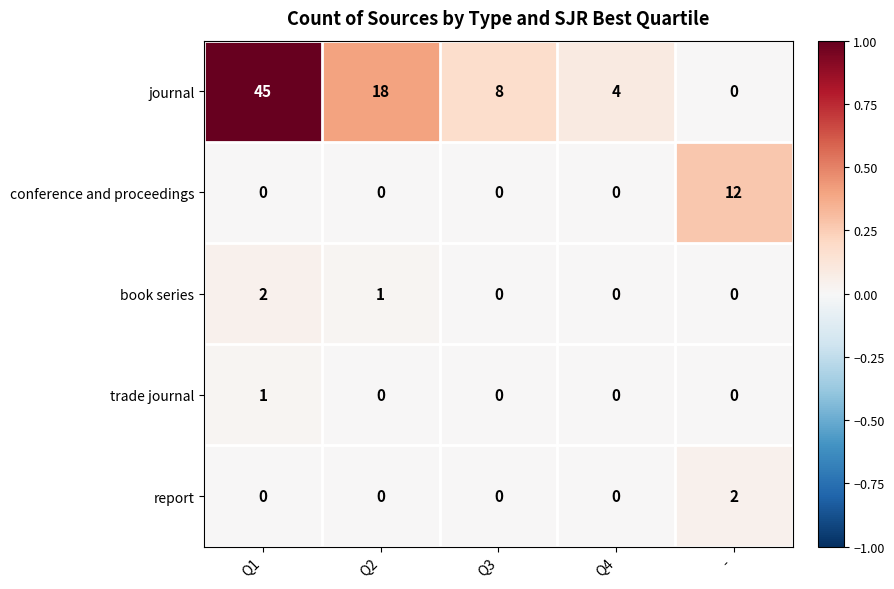

What is the total value across all series at Q1?

48